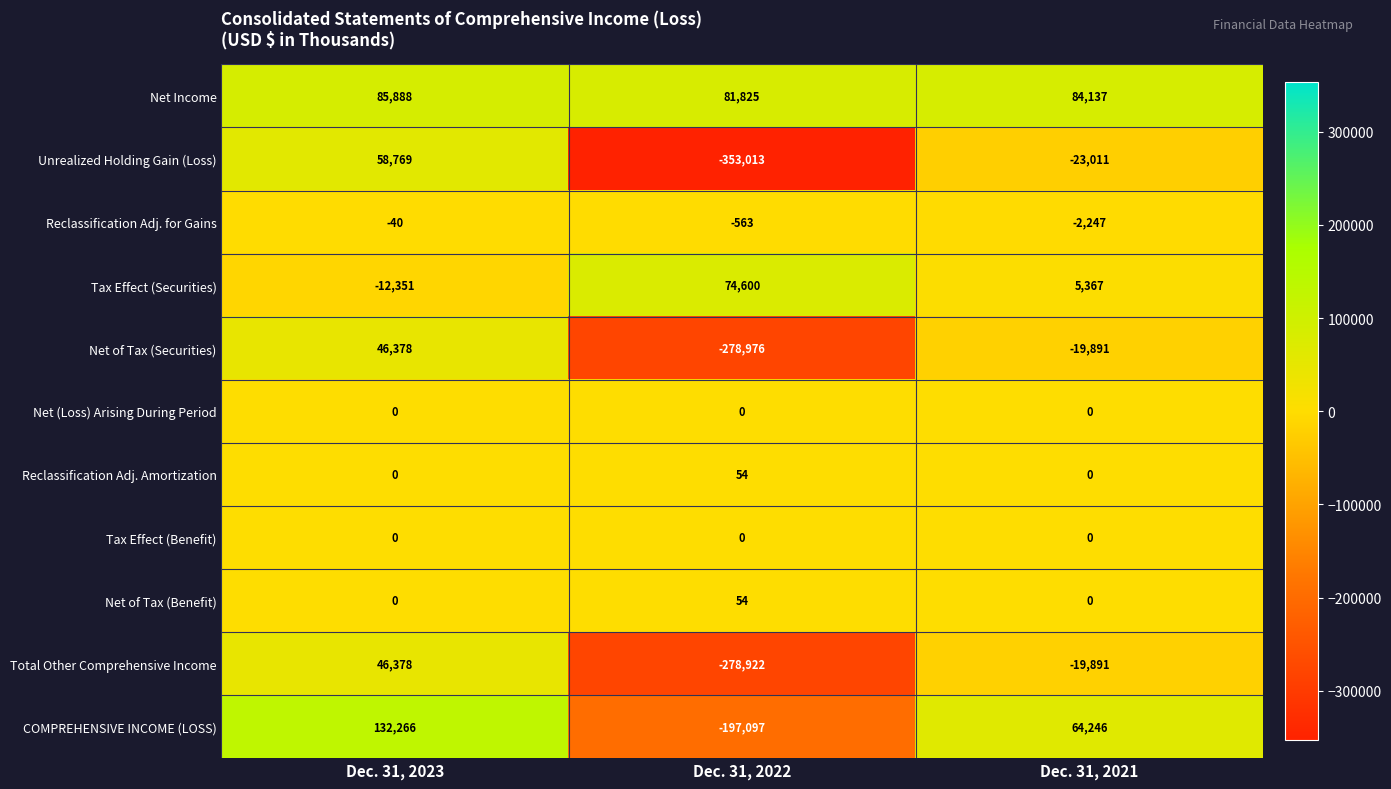

Which series has the largest range (max minus min)?

Unrealized Holding Gain (Loss)